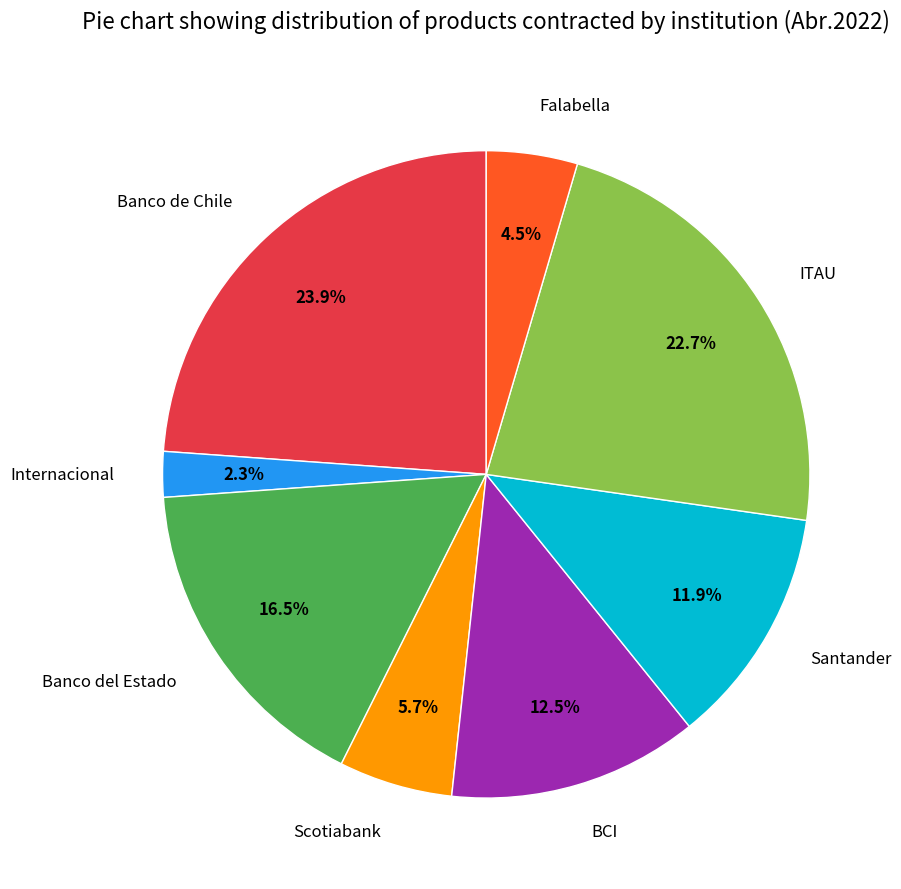

Is Banco de Chile the majority of the pie?

No